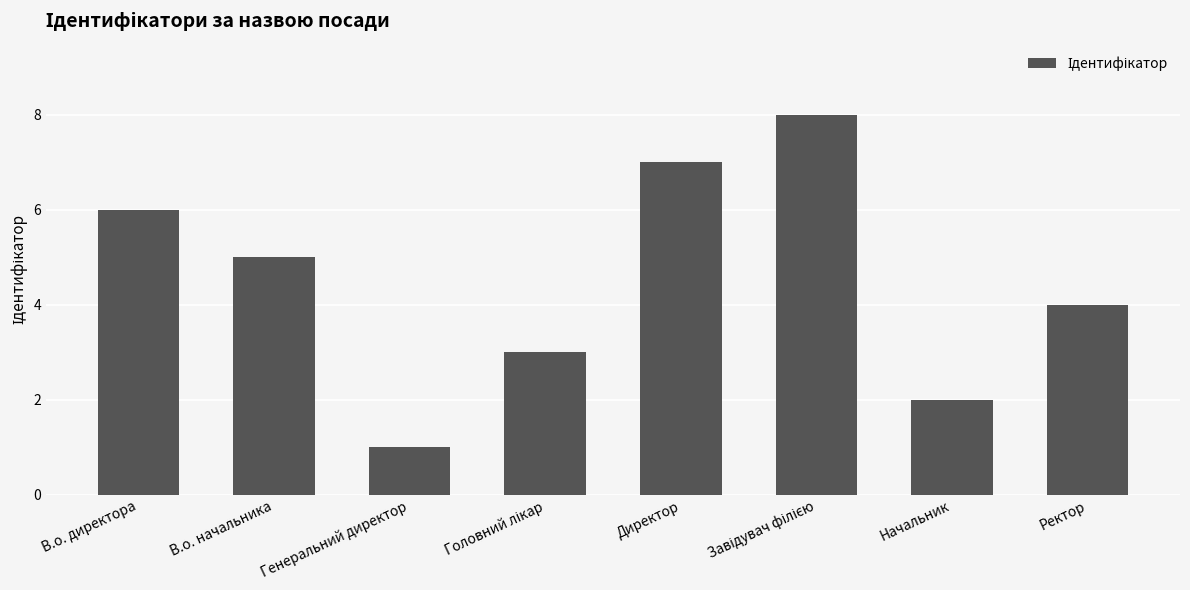

What is the change in value from Директор to Начальник?

-5